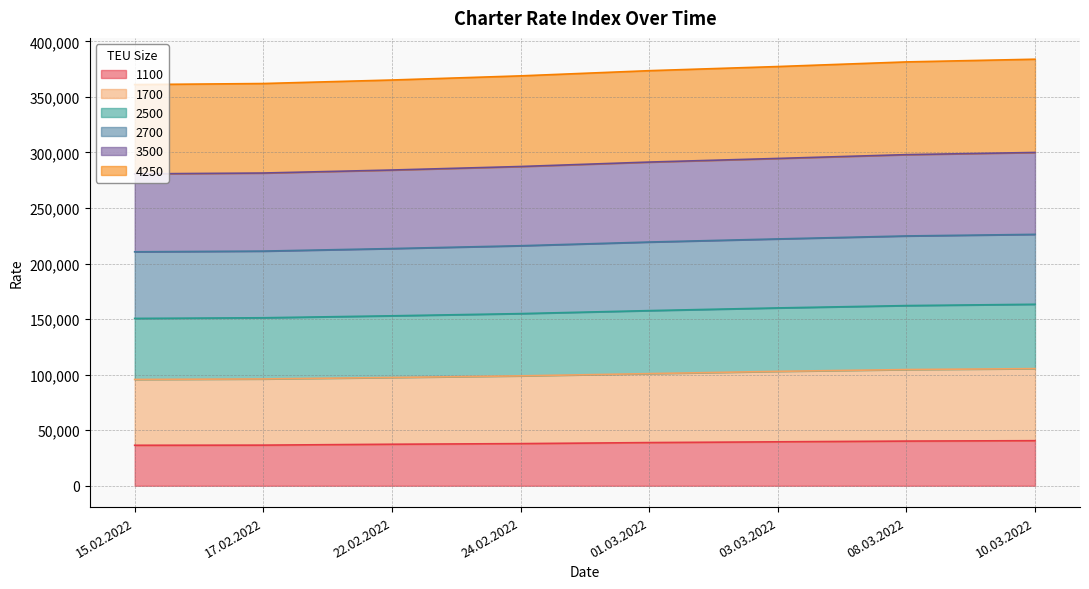

List the labels in order of 1700 value, largest first.

10.03.2022, 08.03.2022, 03.03.2022, 01.03.2022, 24.02.2022, 22.02.2022, 17.02.2022, 15.02.2022